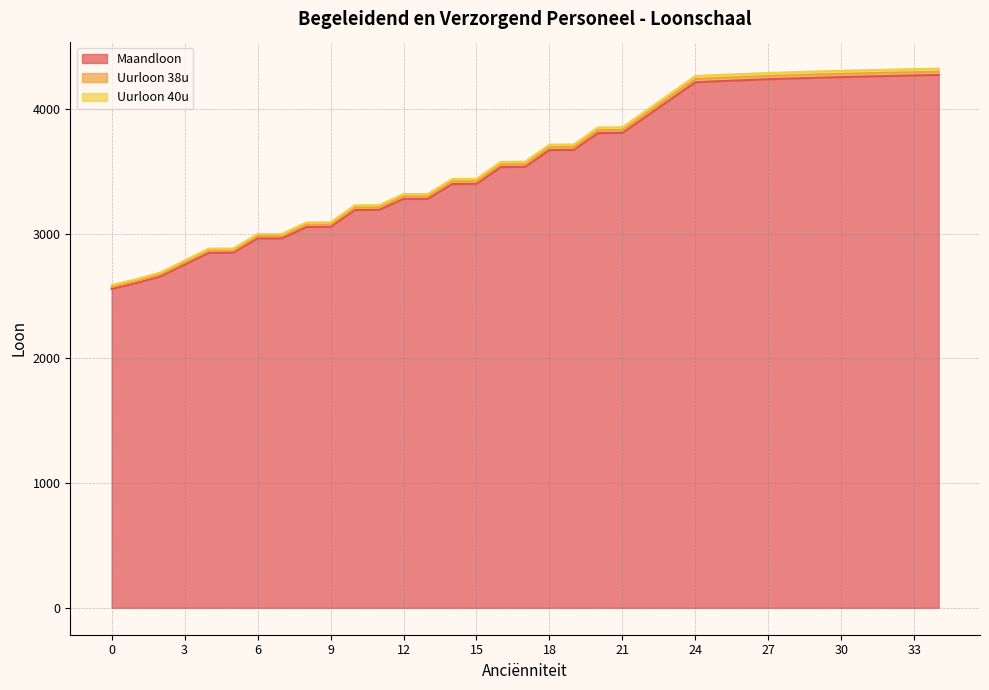

True or false: Uurloon 38u and Maandloon intersect in this chart.

False